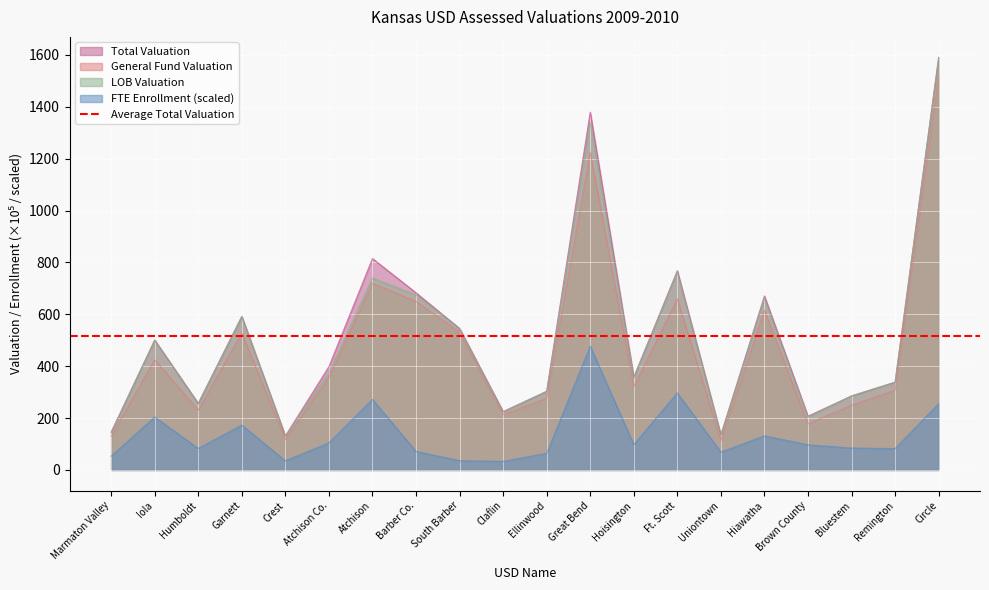

True or false: FTE Enrollment and General Fund Valuation cross at least once.

False